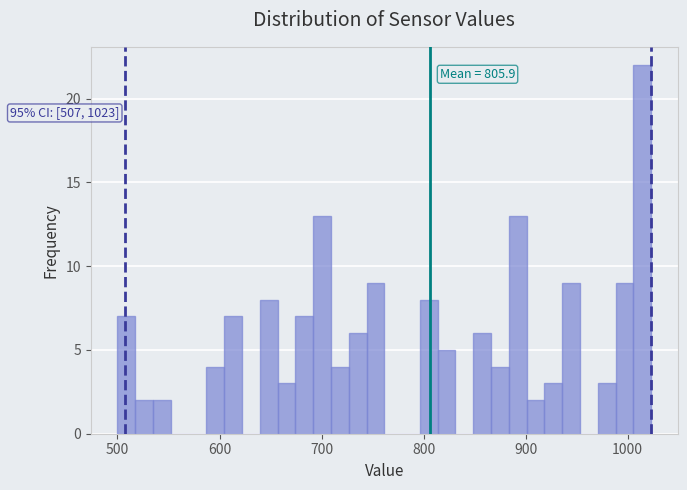

Around what value on the x-axis is the tallest bar? Give the approximate position of its centre, as read against the axis.

1010